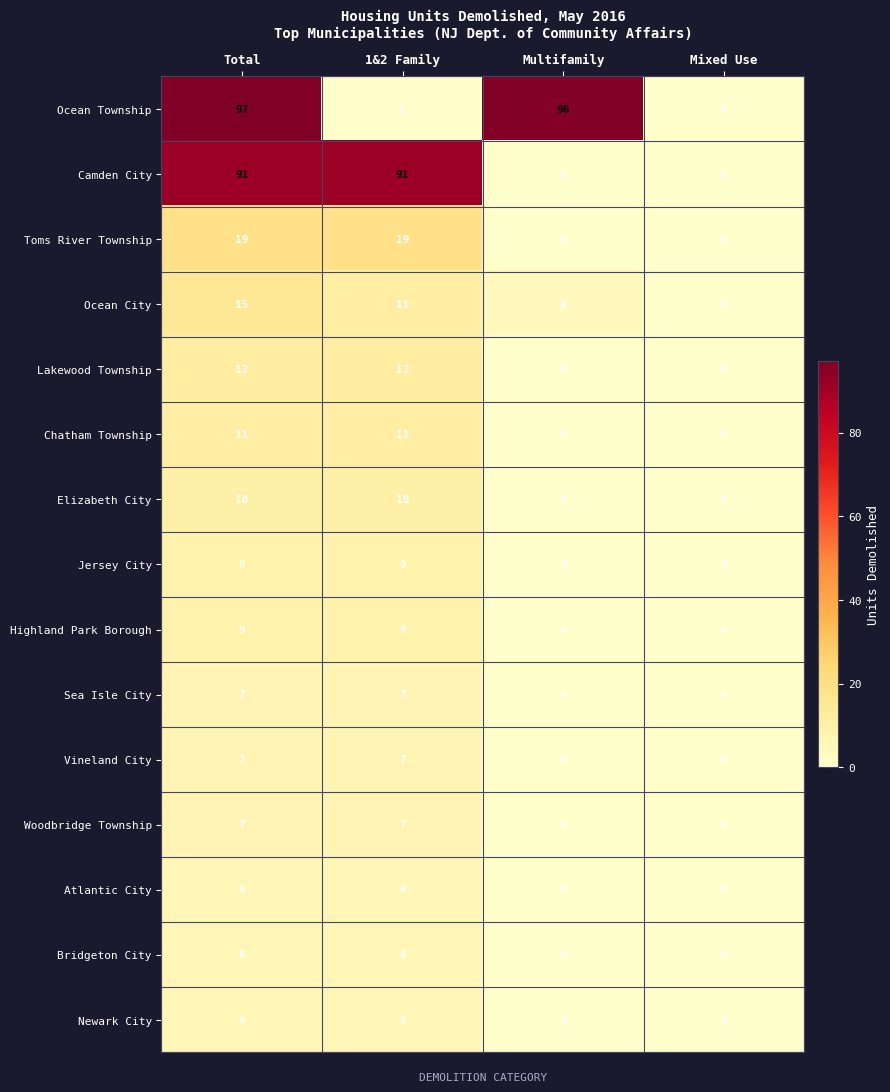

Which category has the highest value across all series?

Total